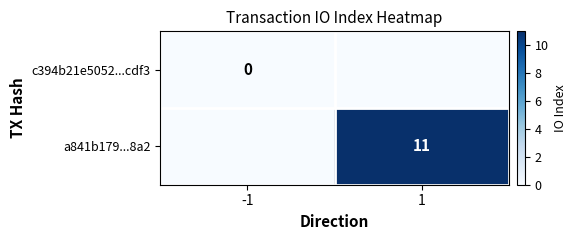

Is it true that a841b179...8a2 equals 11 at 1?

True